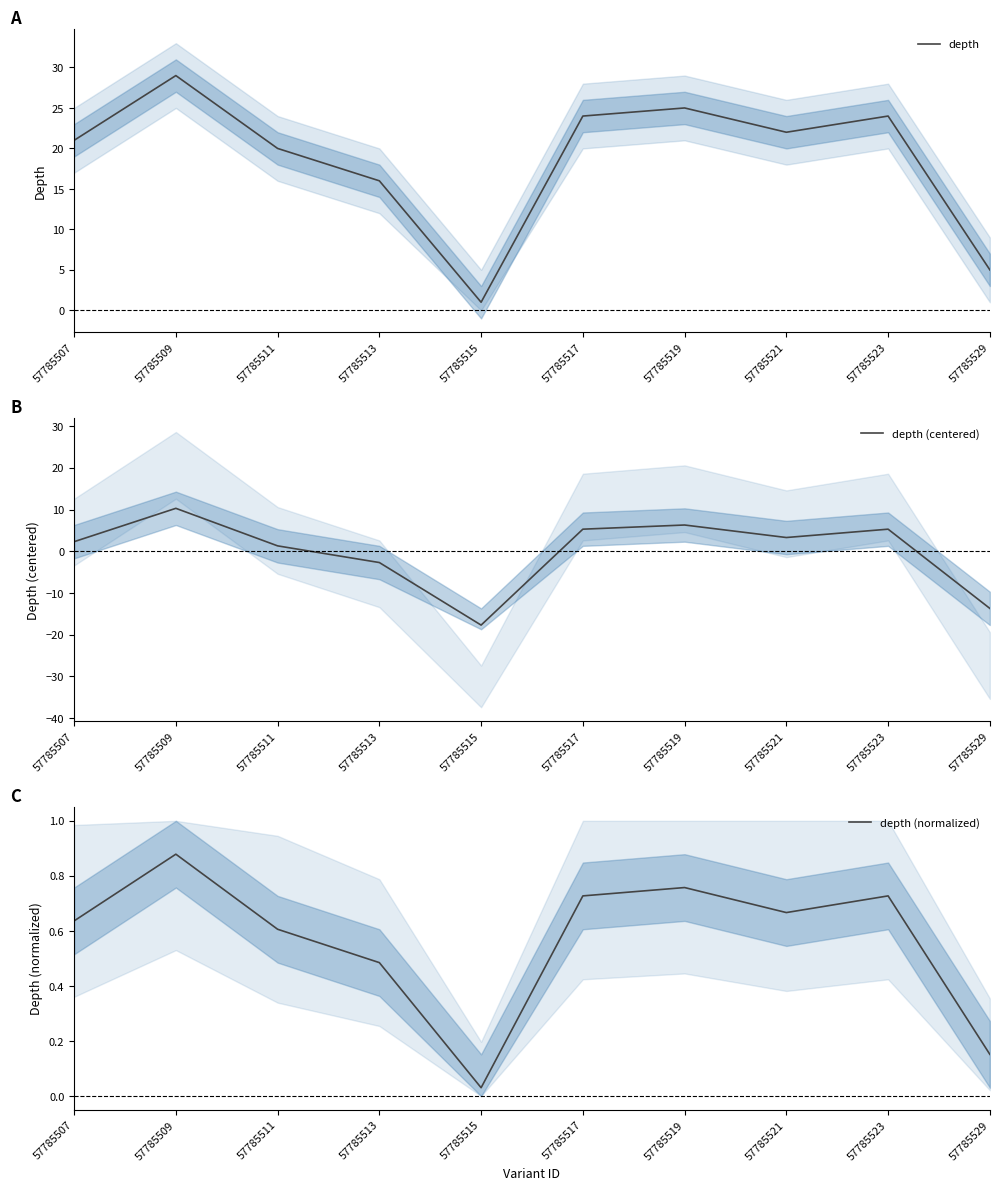

How many data points does each series have?

10